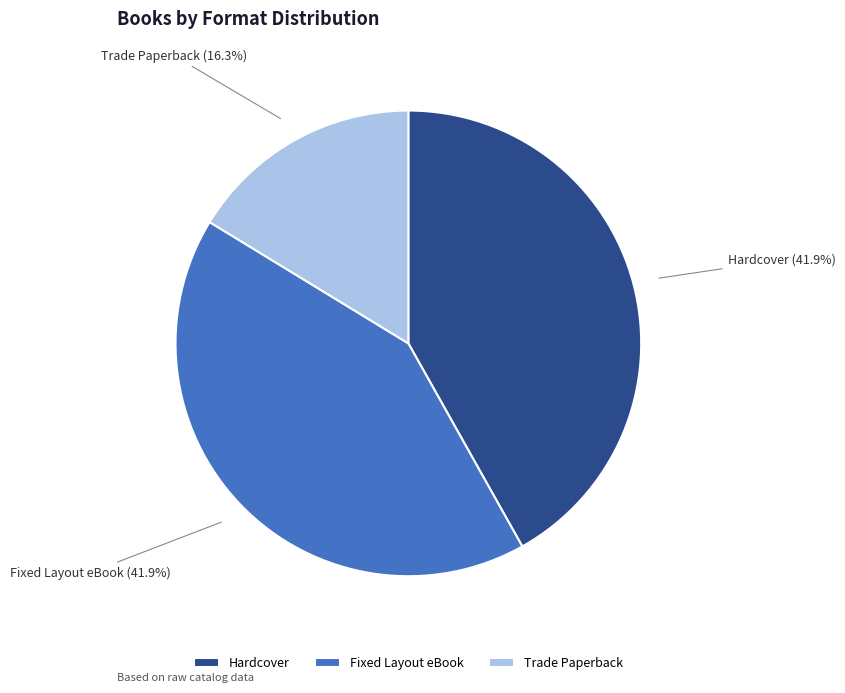

Approximately how many times larger is the value at Trade Paperback compared to Fixed Layout eBook?

0.4